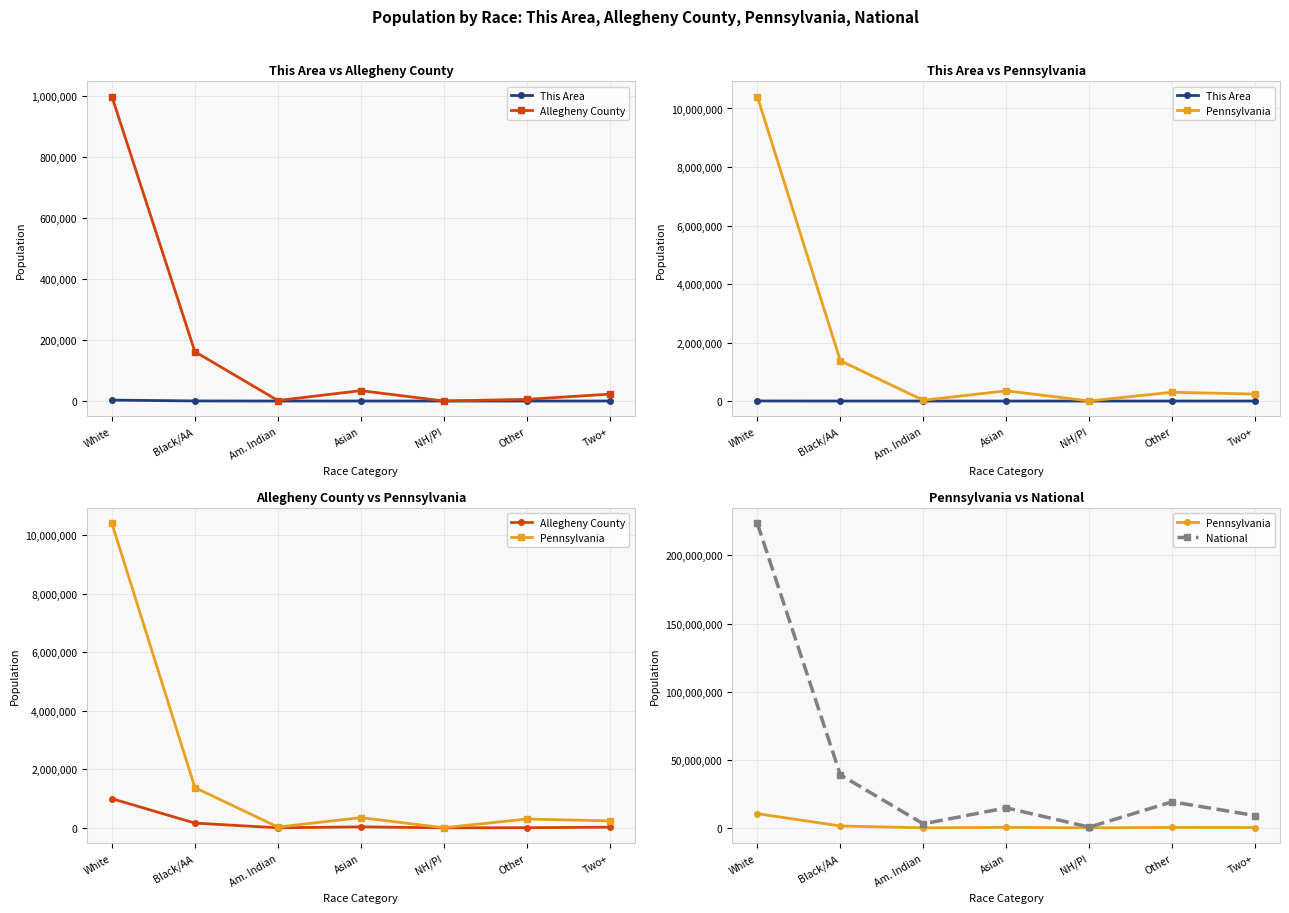

Which series has the widest spread of values?

National